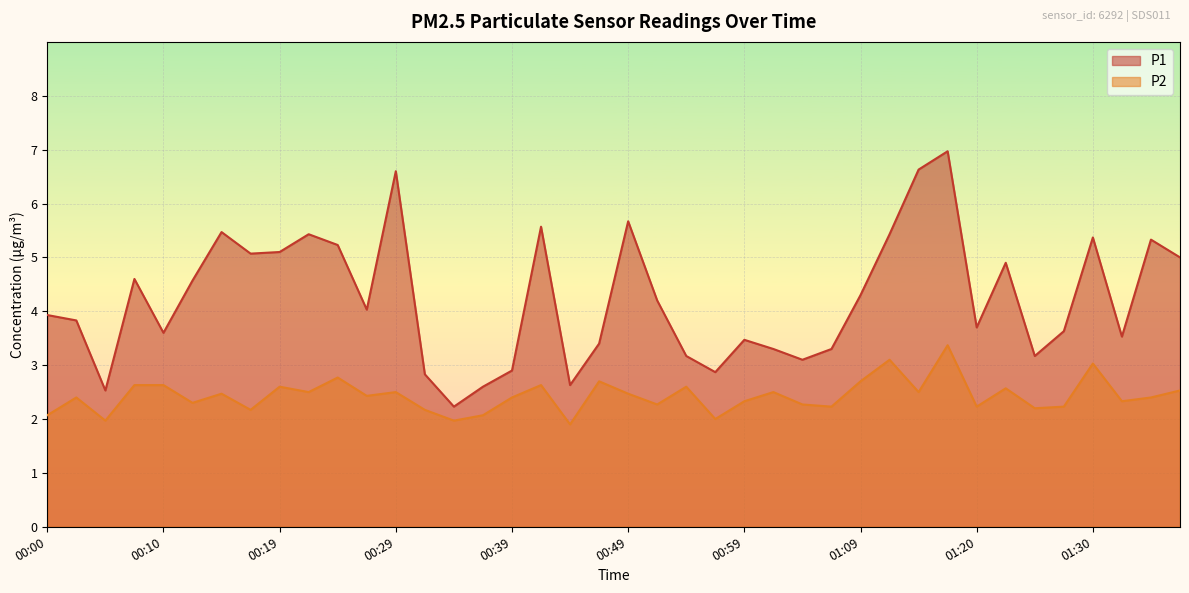

True or false: P1 and P2 cross at least once.

False